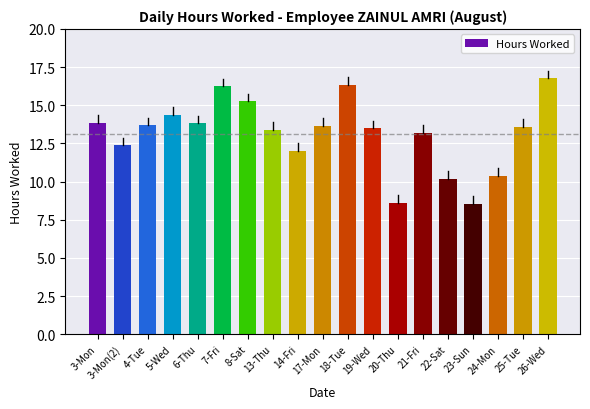

True or false: the data shows 13.7 at 4-Tue.

True